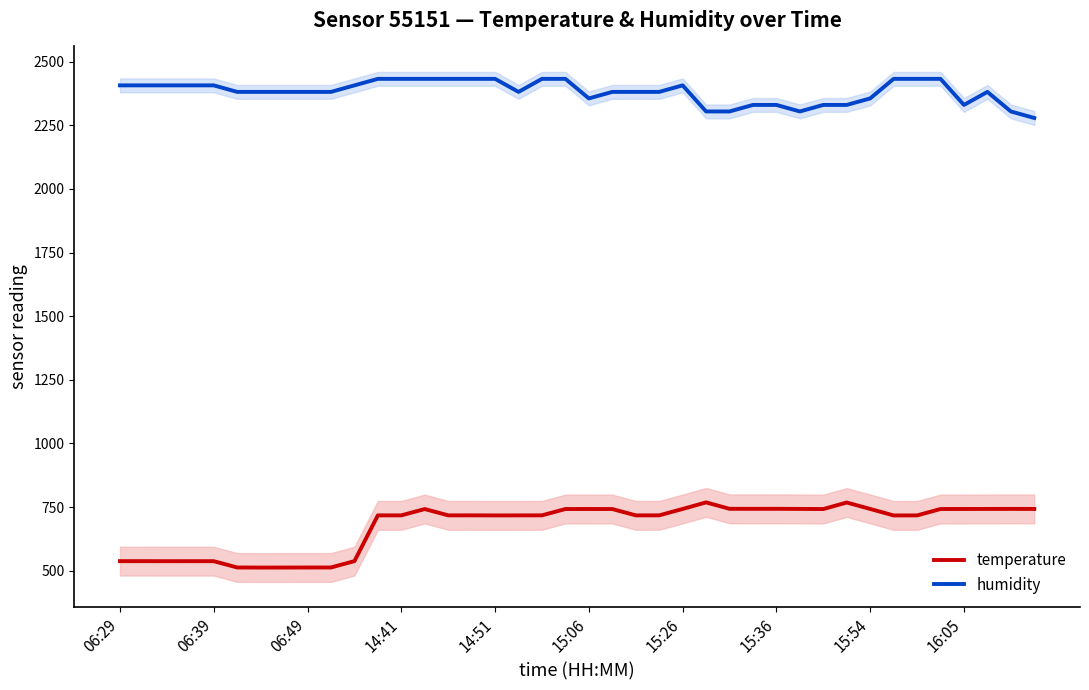

True or false: temperature and humidity cross at least once.

False